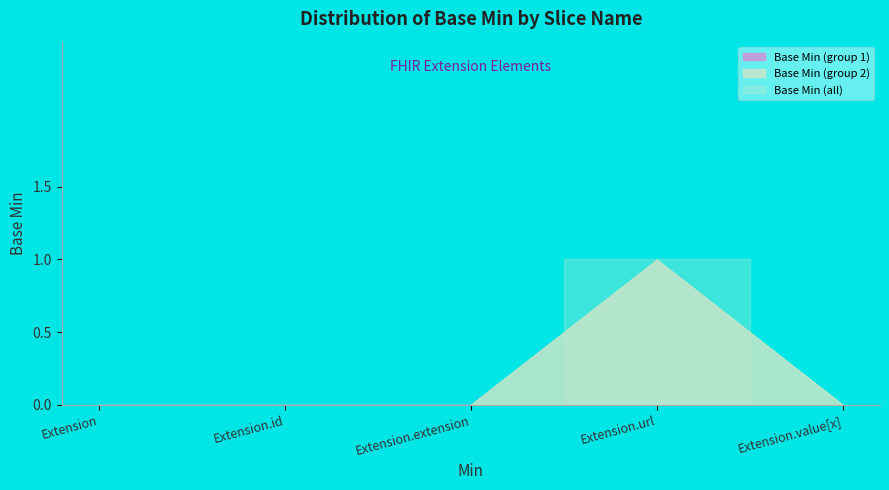

Rank the categories by value from highest to lowest.

Extension.url, Extension, Extension.id, Extension.extension, Extension.value[x]